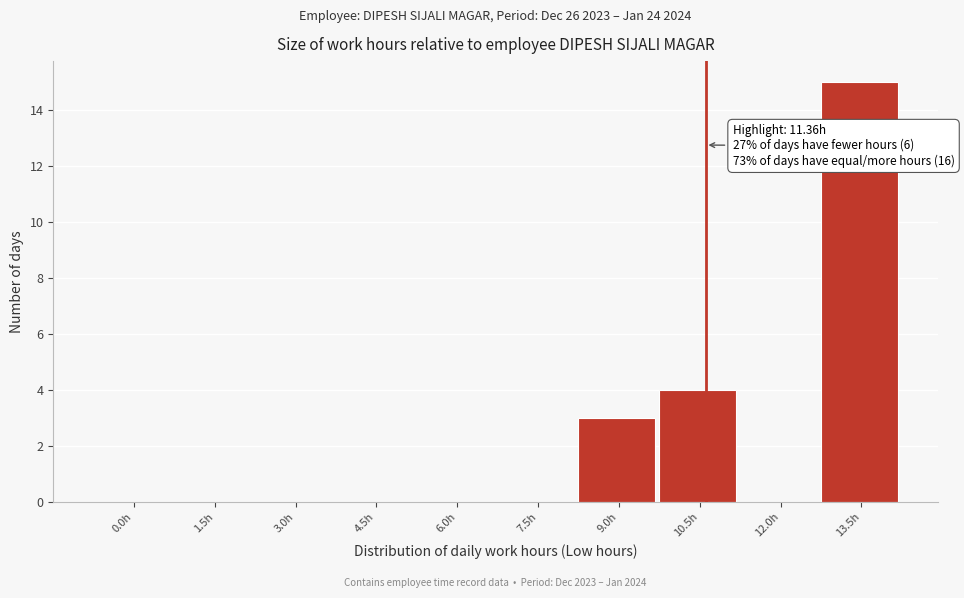

Reading left to right, extract all data points from this chart.

0.0h=0	1.5h=0	3.0h=0	4.5h=0	6.0h=0	7.5h=0	9.0h=3	10.5h=4	12.0h=0	13.5h=15